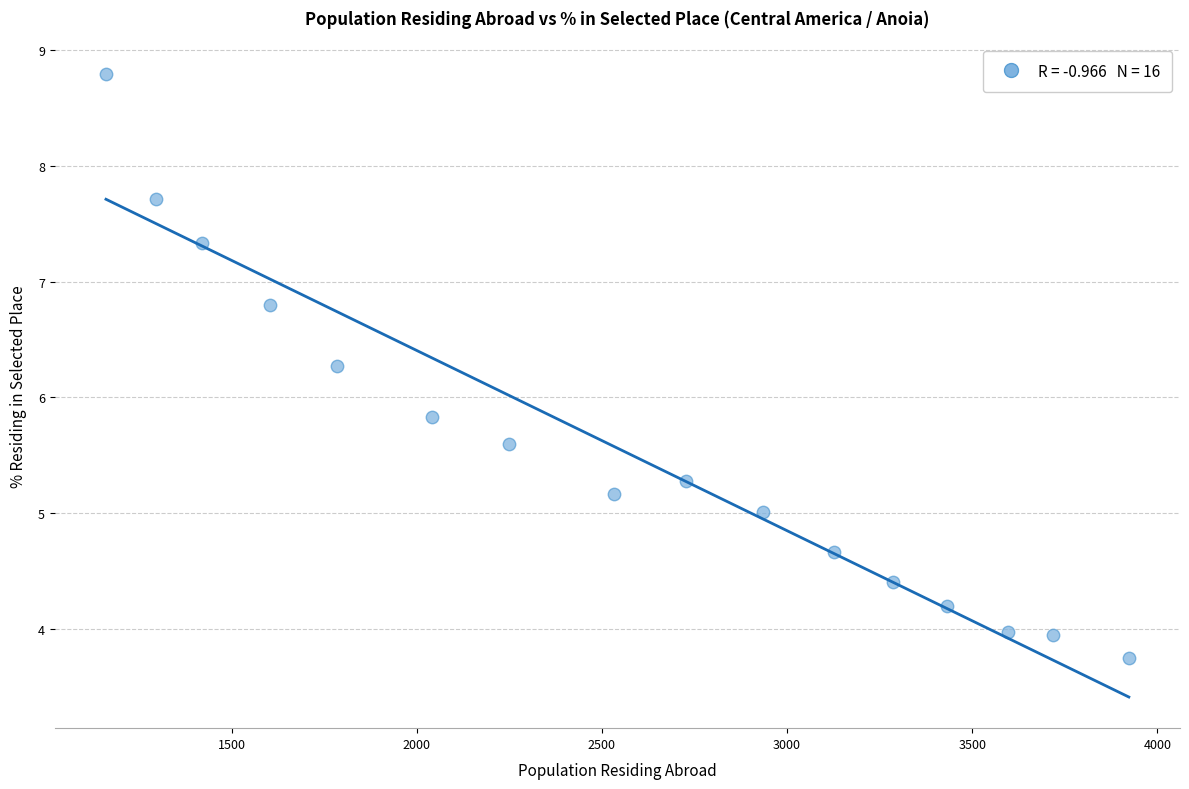

What is the range of X values (max minus min)?

2762.0